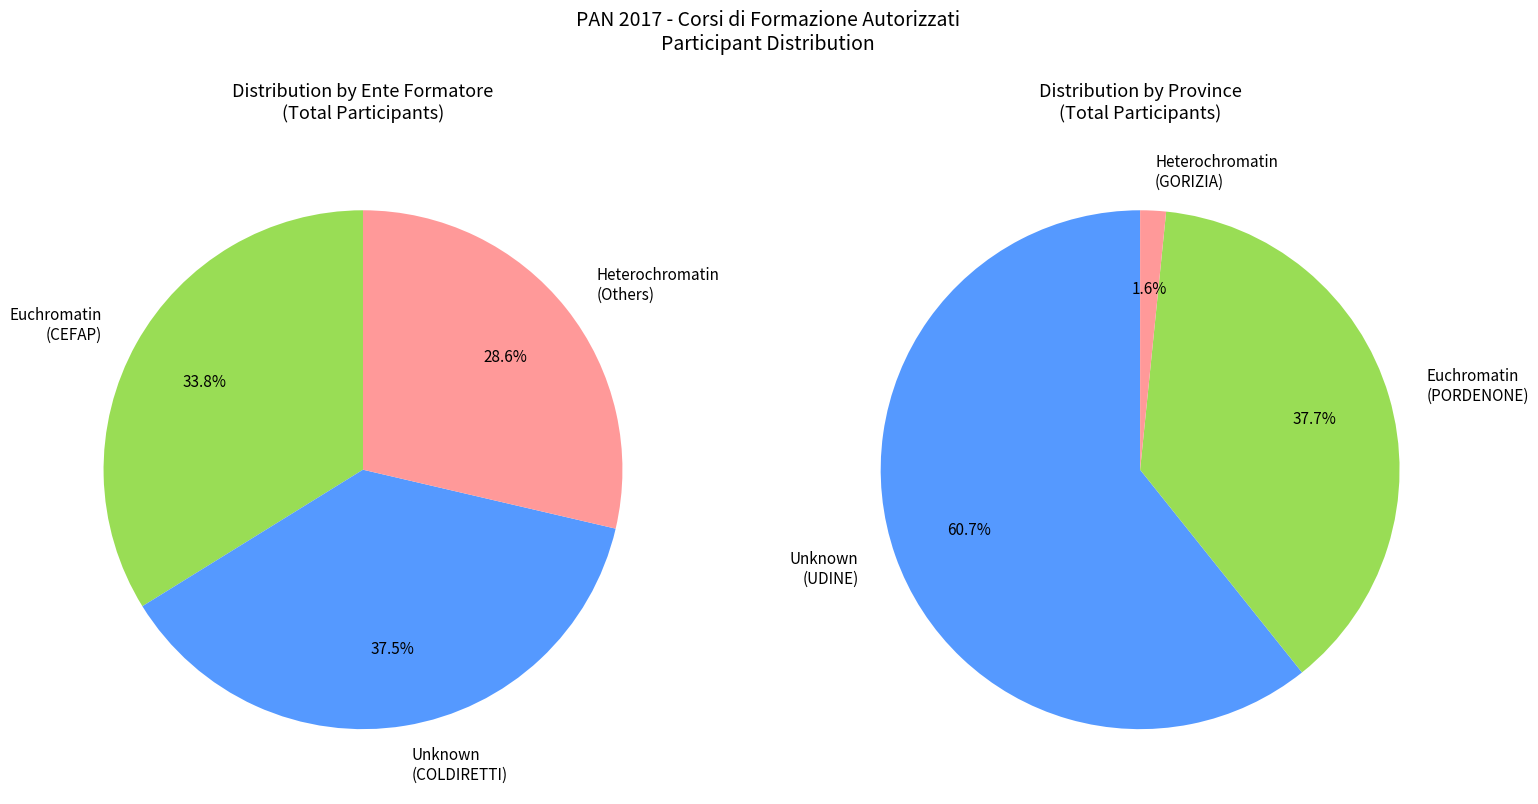

True or false: Corso 5 accounts for 11% of the total.

False